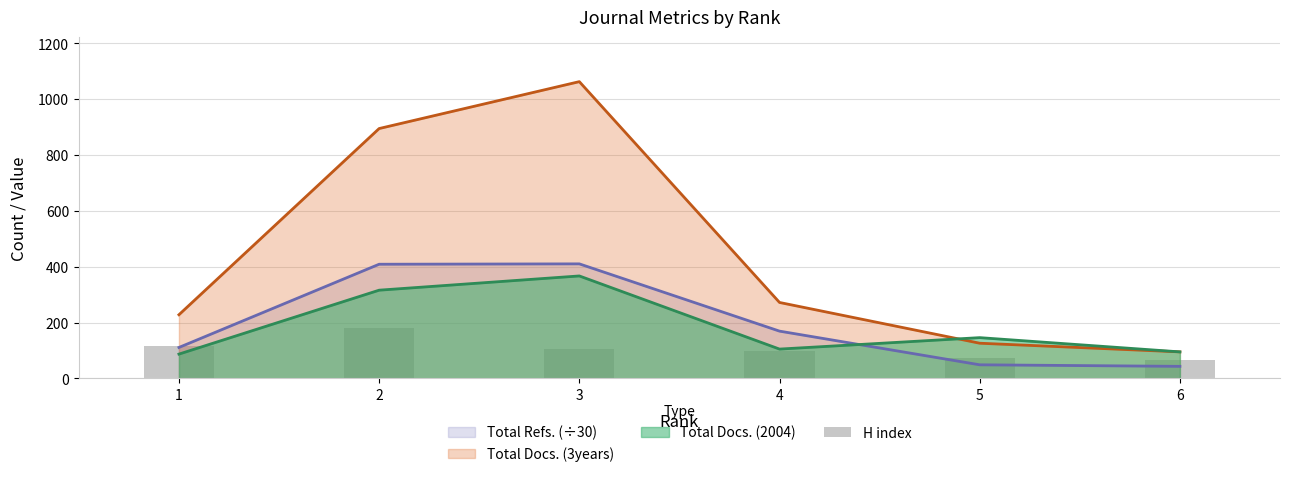

List the labels in order of value, largest first.

2, 1, 3, 4, 5, 6